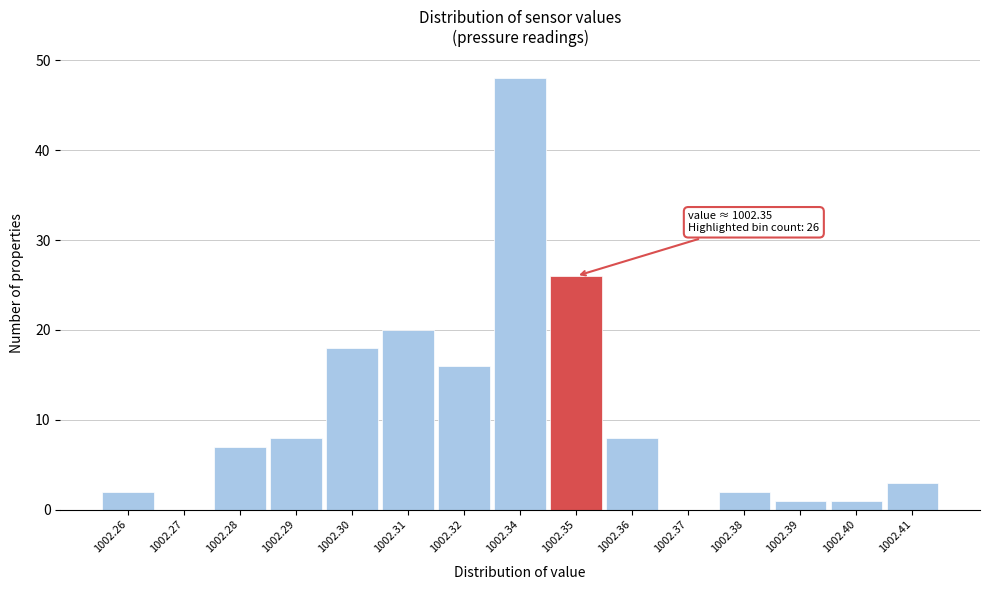

Reading left to right, list all the values displayed in this chart.

1002.26=2	1002.27=0	1002.28=7	1002.29=8	1002.30=18	1002.31=20	1002.32=16	1002.34=48	1002.35=26	1002.36=8	1002.37=0	1002.38=2	1002.39=1	1002.40=1	1002.41=3